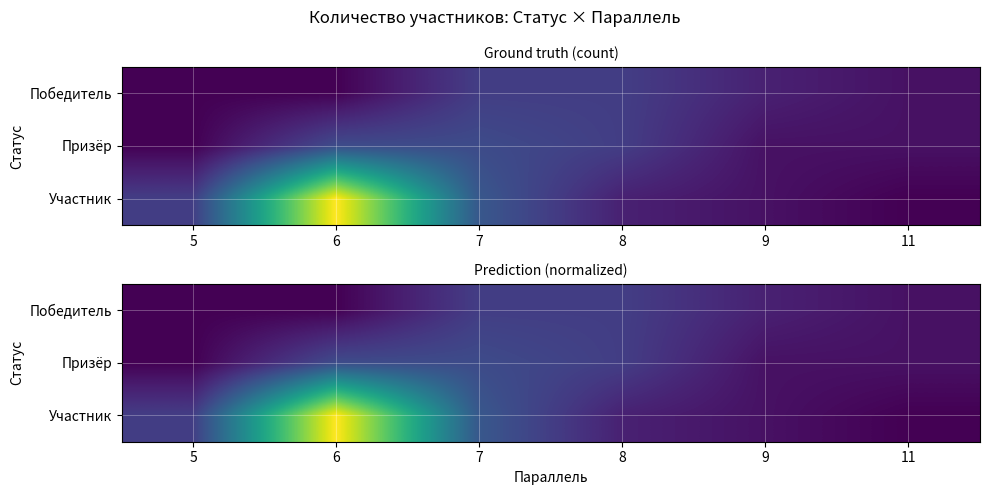

What is the difference between the second highest and minimum values in the Призёр series?

0.2